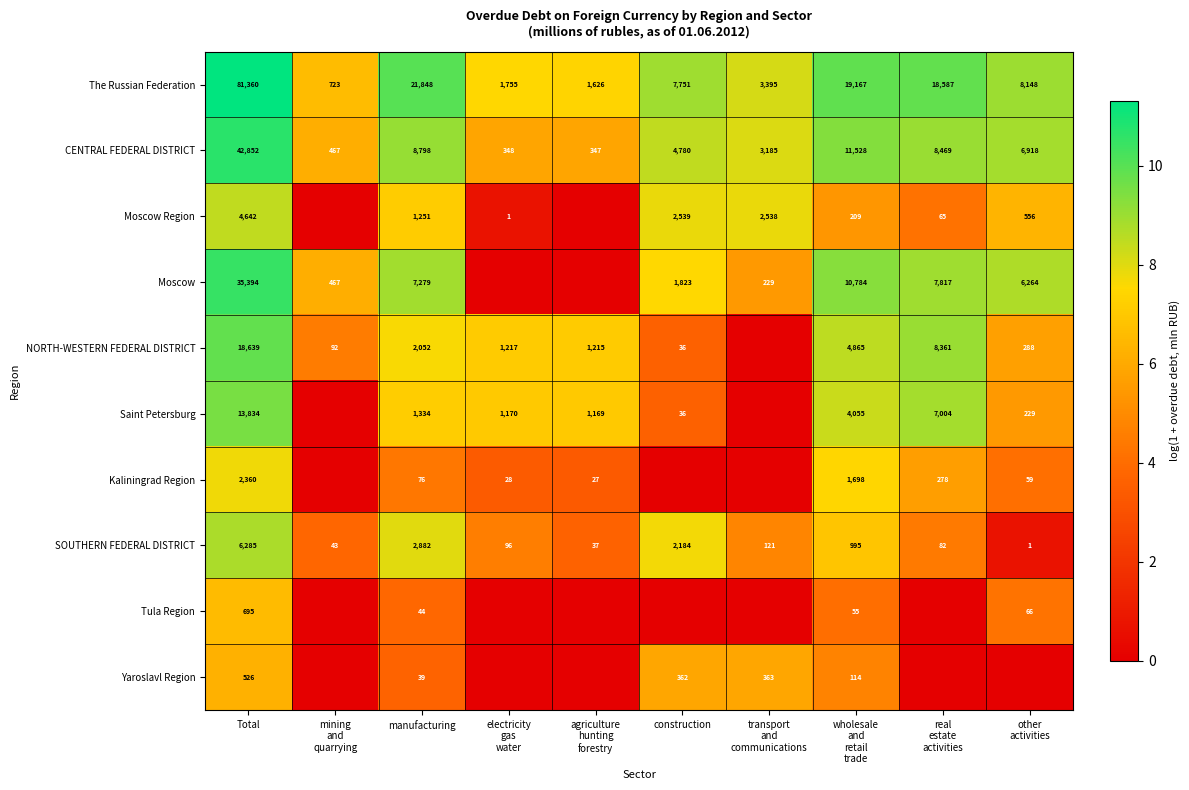

The Moscow series shows 63639 at Total. True or false?

False